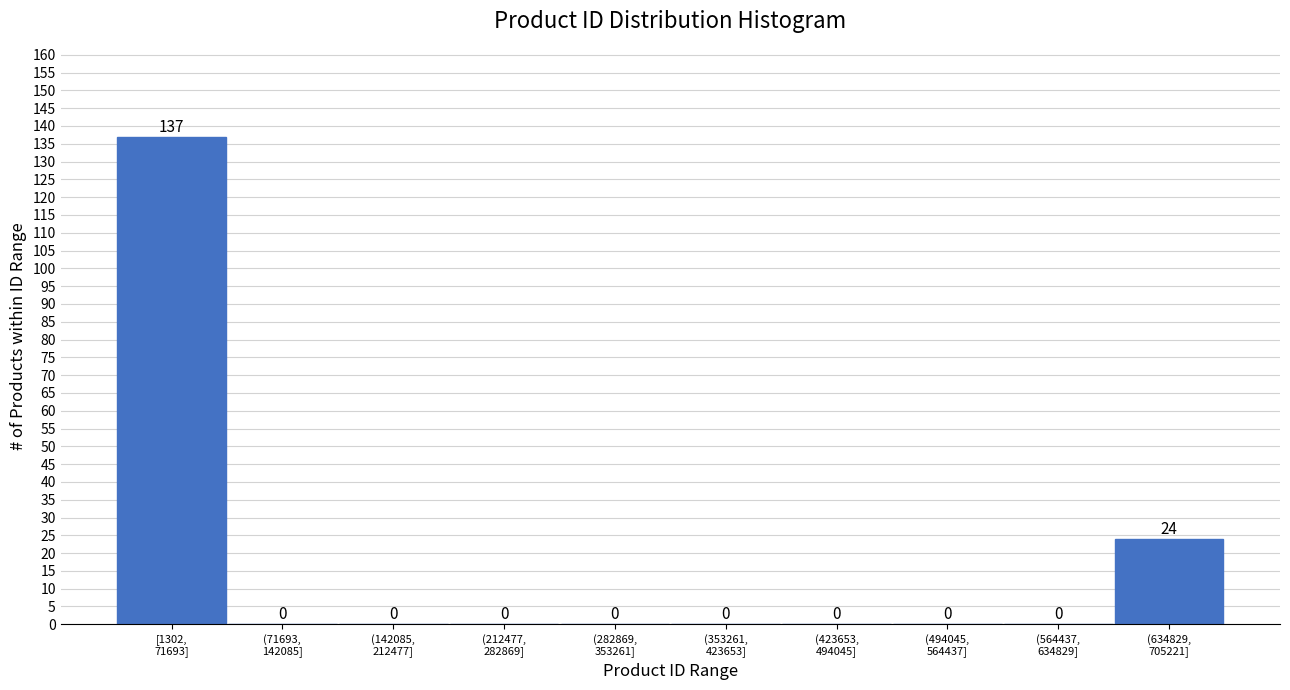

What is the maximum value shown in the chart?

137